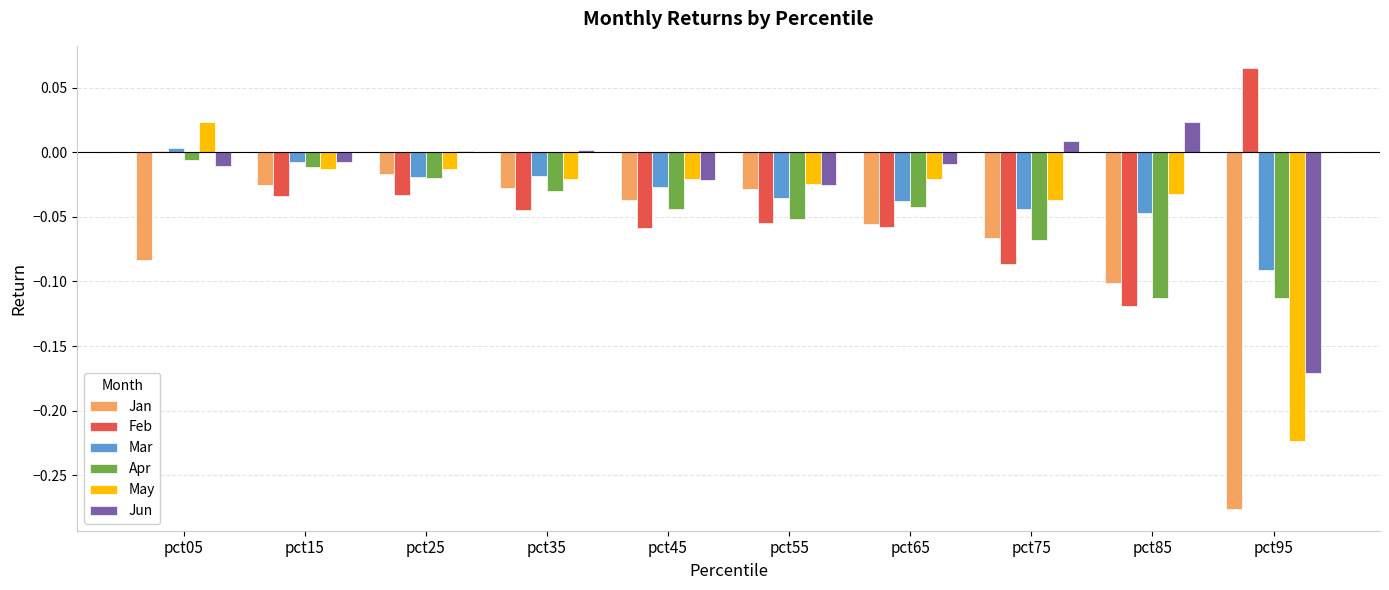

Which series changed the most between pct05 and pct75?

Feb